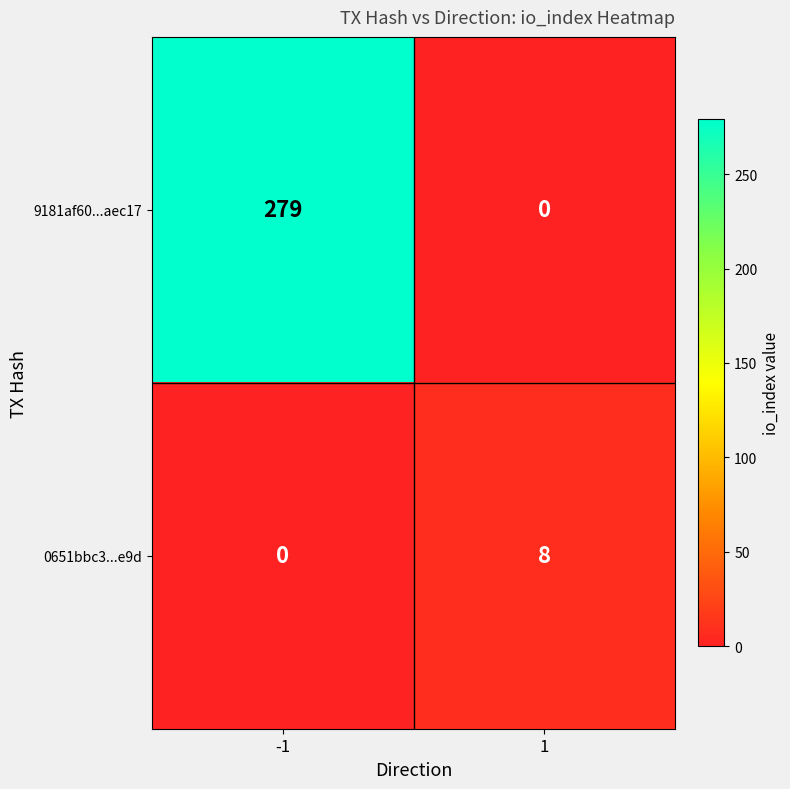

Between -1 and 1, which series saw the biggest shift?

9181af60...aec17